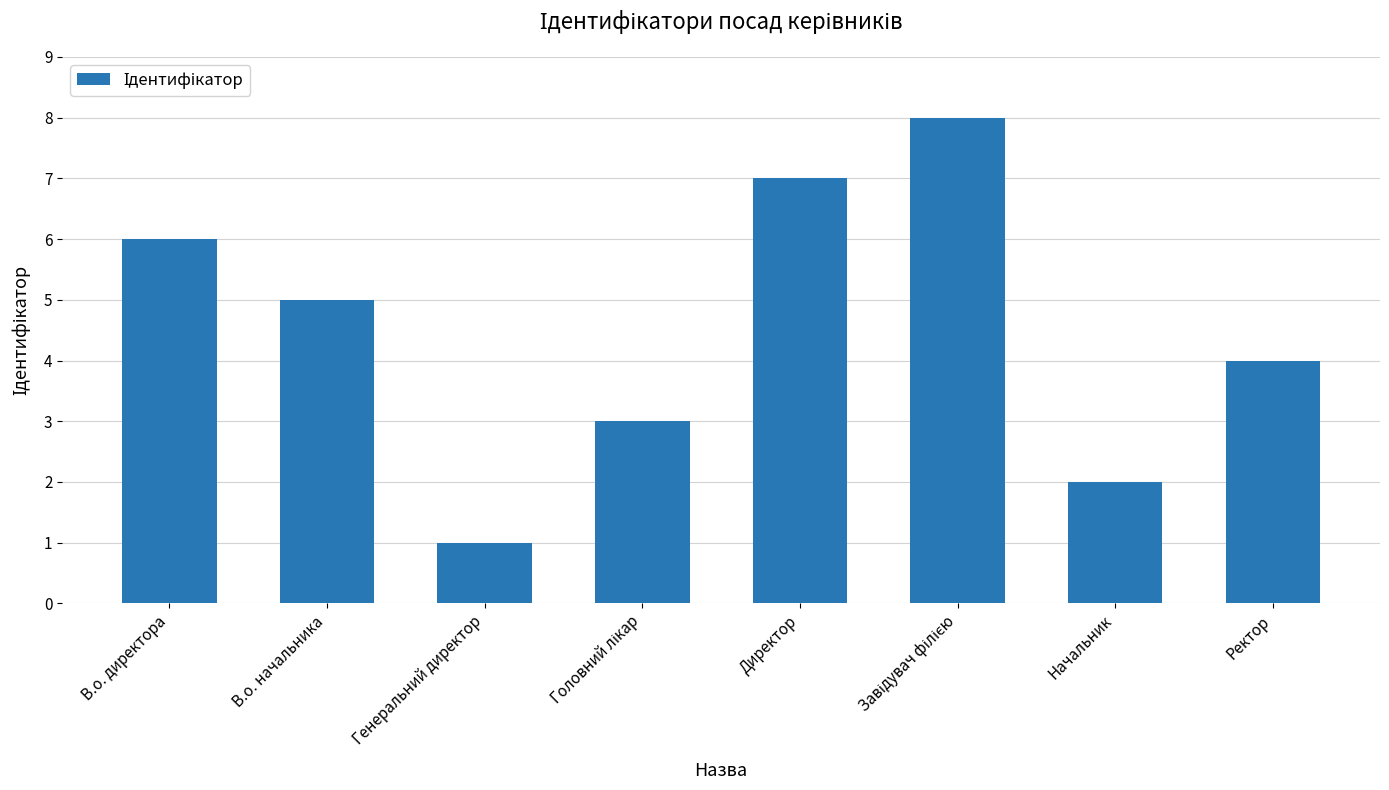

At which category does the chart reach its minimum across all series?

Генеральний директор